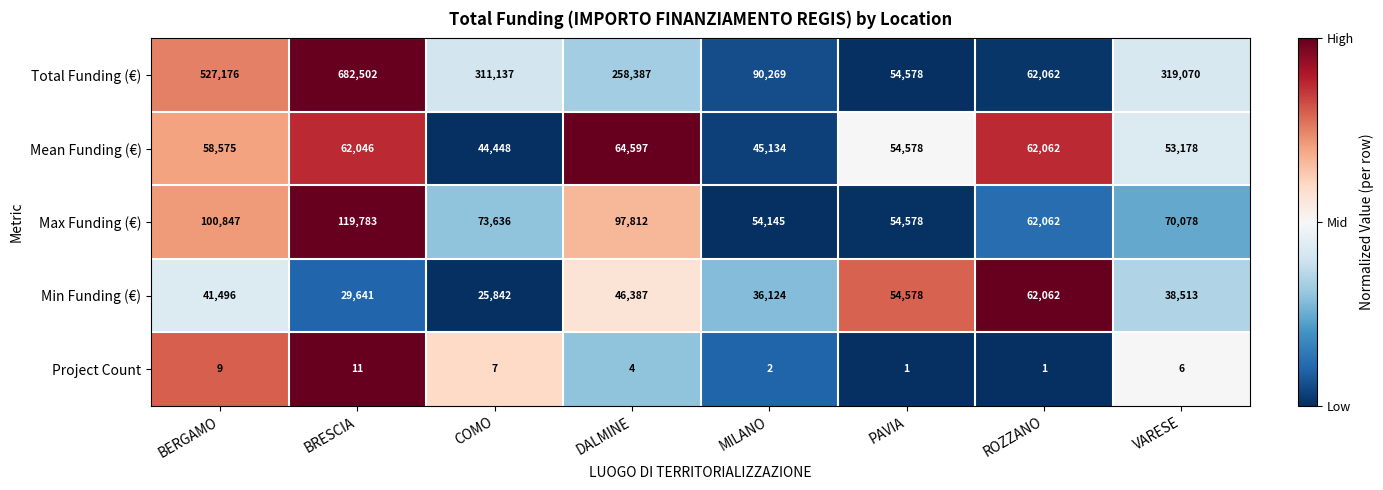

True or false: Mean Funding (€) has a value of 80561 at VARESE.

False